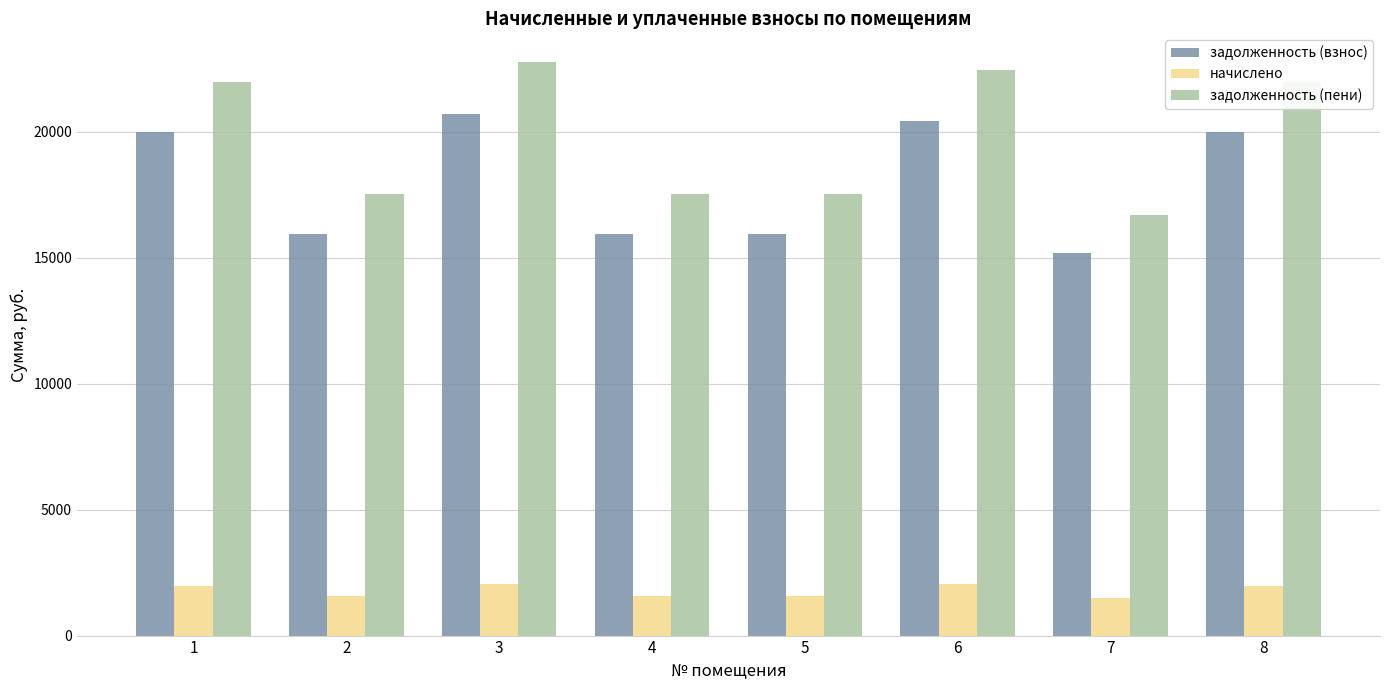

What is the value of the задолженность (взнос) bar at the 6th from the left?

20429.8